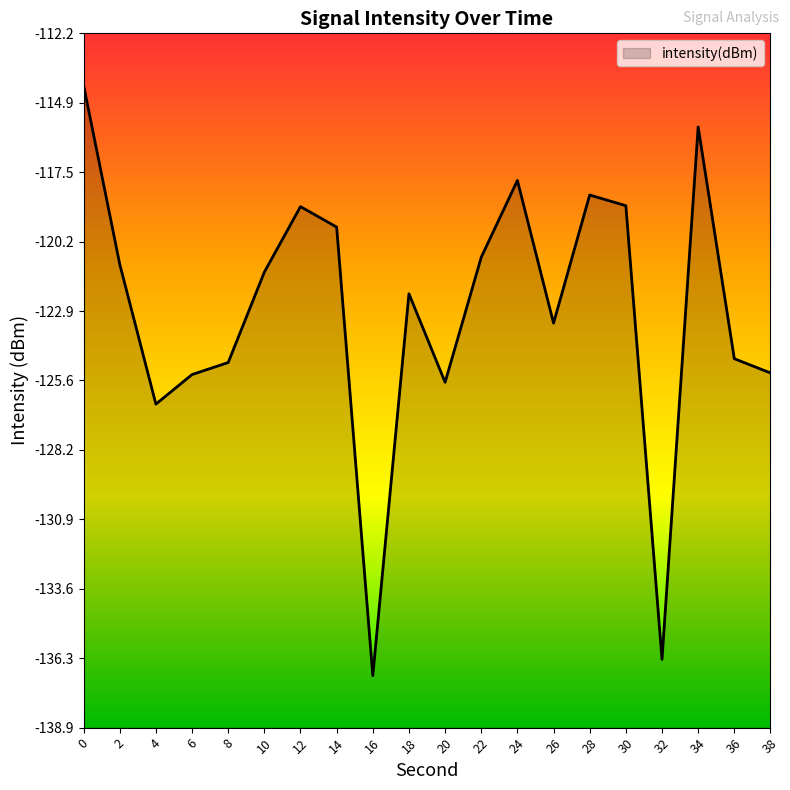

Reading right to left, transcribe all the data shown in this chart.

-125.3	-124.7	-115.8	-136.3	-118.8	-118.4	-123.4	-117.9	-120.8	-125.6	-122.2	-136.9	-119.7	-118.9	-121.4	-124.9	-125.3	-126.5	-121.1	-114.2